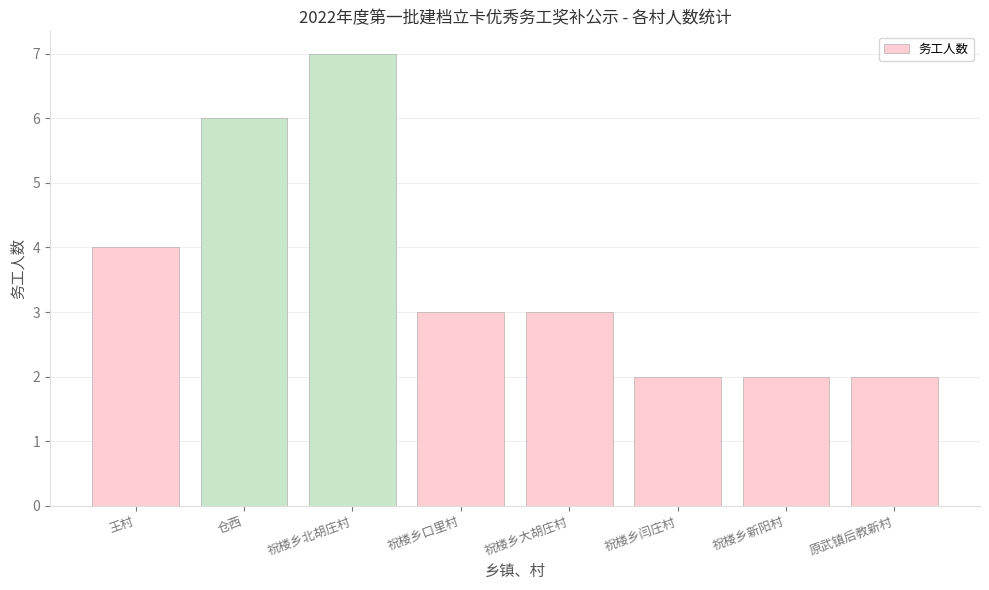

Approximately how many times larger is the value at 祝楼乡闫庄村 compared to 王村?

0.5